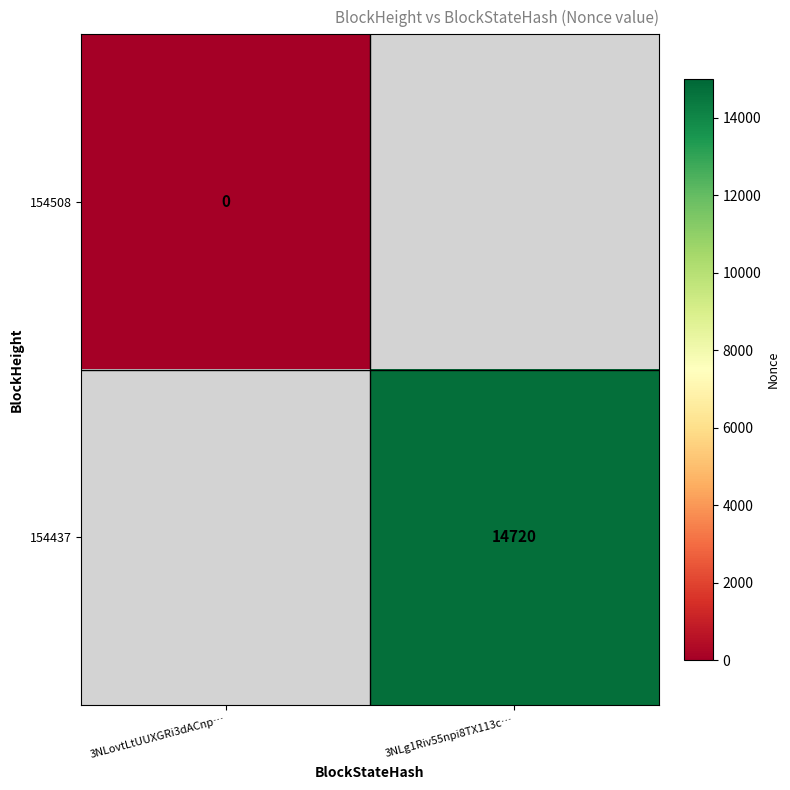

Is it true that 154437 equals 22157 at 3NLg1Riv55npi8TX113c…?

False